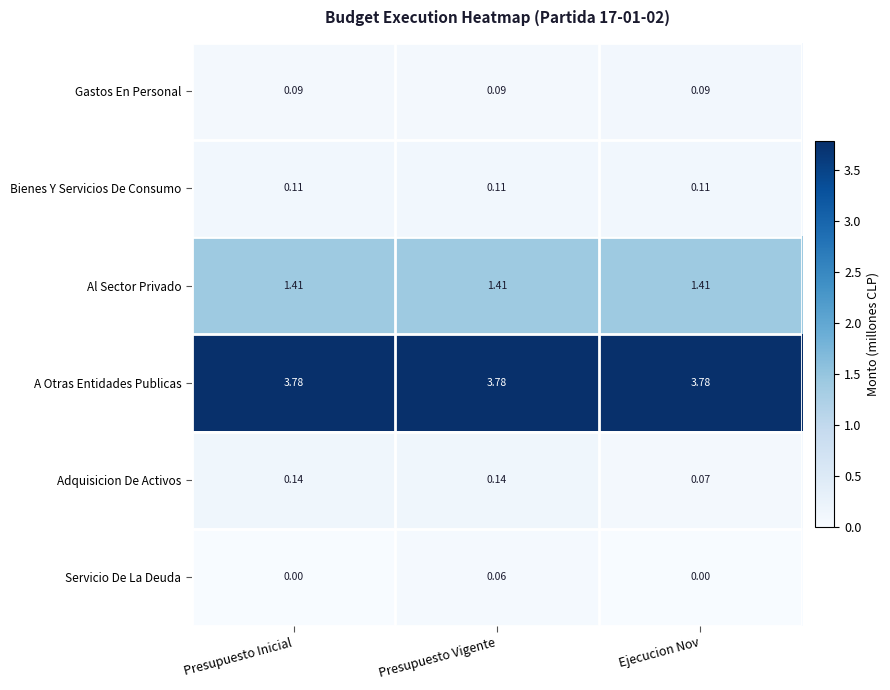

Count the number of data series in this chart.

6